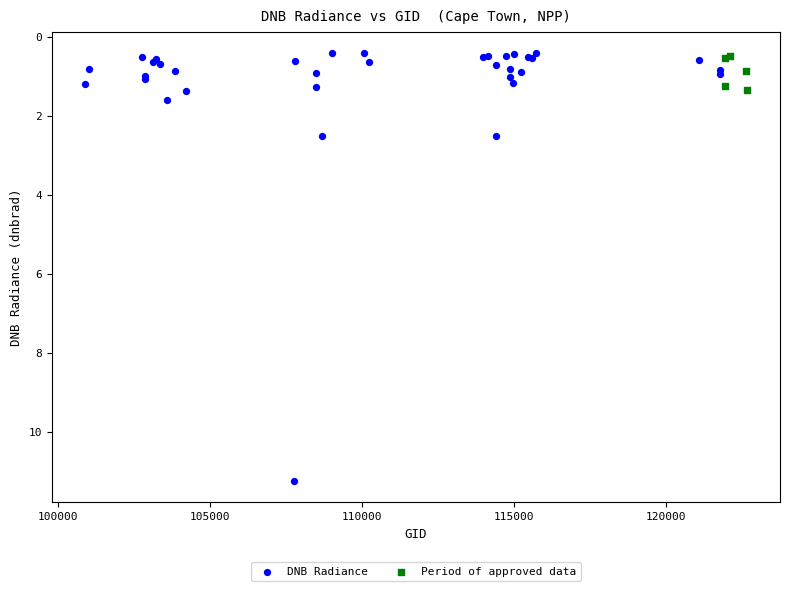

Which series contains the highest Y value?

DNB Radiance